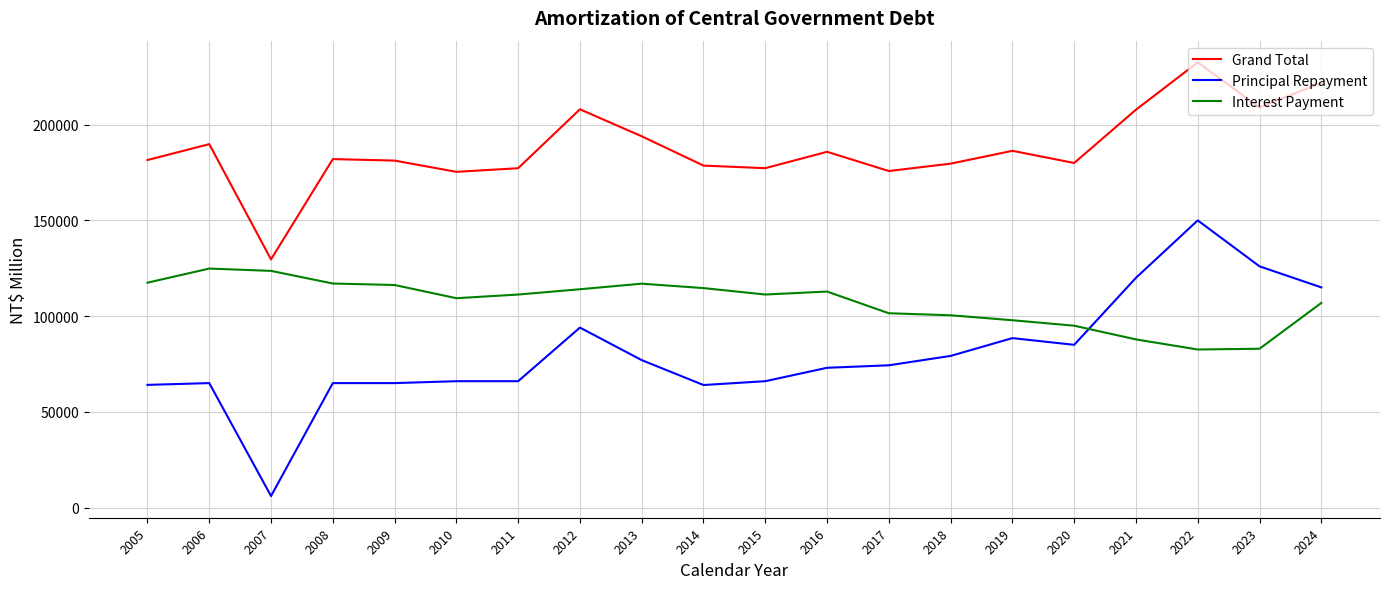

How many lines are shown in the chart?

3